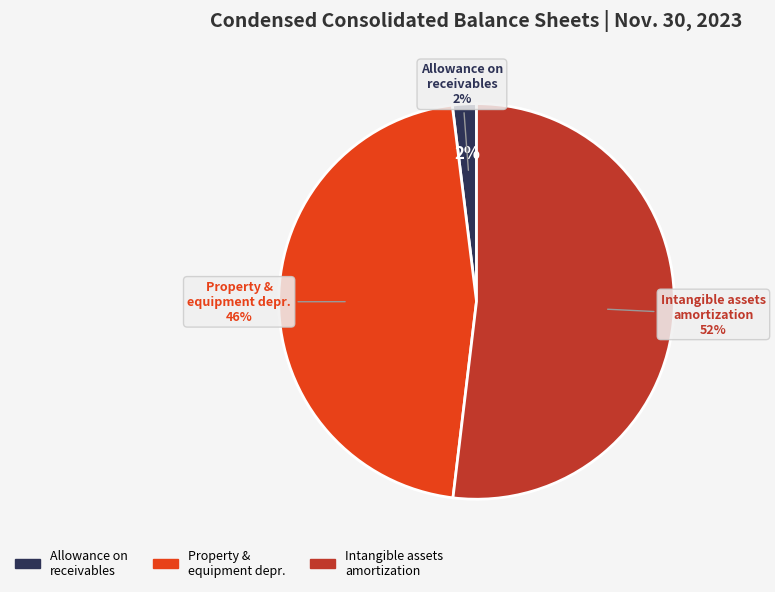

What percentage is the Property and equipment, accumulated depreciation slice, to the nearest percent?

46%